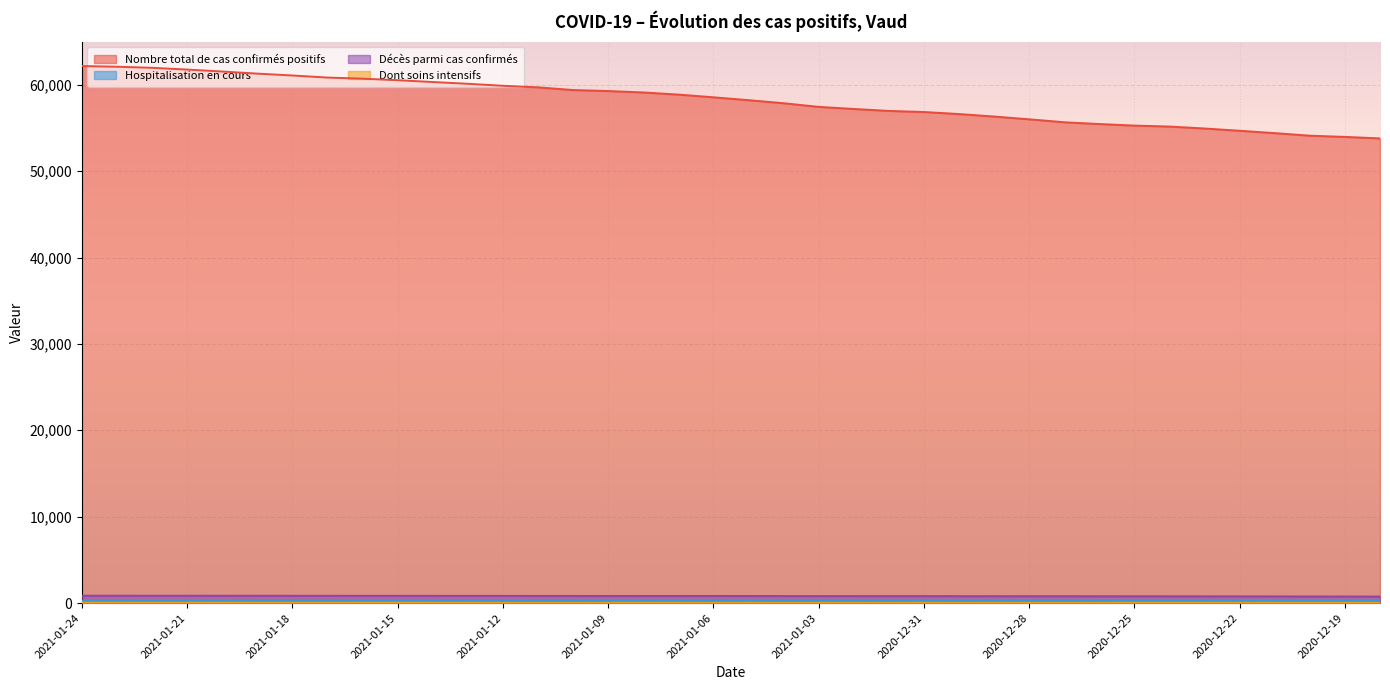

Reading left to right, extract all data points from this chart.

Nombre total de cas confirmés positifs: 2021-01-24=62159	2021-01-23=62082	2021-01-22=61957	2021-01-21=61752	2021-01-20=61527	2021-01-19=61283	2021-01-18=61068	2021-01-17=60827	2021-01-16=60700	2021-01-15=60523	2021-01-14=60310	2021-01-13=60108	2021-01-12=59876	2021-01-11=59696	2021-01-10=59385	2021-01-09=59268	2021-01-08=59104	2021-01-07=58857	2021-01-06=58544	2021-01-05=58212	2021-01-04=57857	2021-01-03=57435	2021-01-02=57194	2021-01-01=56967	2020-12-31=56842	2020-12-30=56606	2020-12-29=56315	2020-12-28=55997	2020-12-27=55654	2020-12-26=55448	2020-12-25=55267	2020-12-24=55158	2020-12-23=54932	2020-12-22=54669	2020-12-21=54396	2020-12-20=54100	2020-12-19=53960	2020-12-18=53785
Hospitalisation en cours: 2021-01-24=244	2021-01-23=251	2021-01-22=240	2021-01-21=241	2021-01-20=247	2021-01-19=270	2021-01-18=276	2021-01-17=278	2021-01-16=277	2021-01-15=270	2021-01-14=269	2021-01-13=281	2021-01-12=290	2021-01-11=311	2021-01-10=324	2021-01-09=318	2021-01-08=305	2021-01-07=305	2021-01-06=314	2021-01-05=316	2021-01-04=333	2021-01-03=307	2021-01-02=296	2021-01-01=295	2020-12-31=280	2020-12-30=296	2020-12-29=307	2020-12-28=308	2020-12-27=300	2020-12-26=291	2020-12-25=283	2020-12-24=284	2020-12-23=296	2020-12-22=312	2020-12-21=324	2020-12-20=347	2020-12-19=340	2020-12-18=339
Décès parmi cas confirmés: 2021-01-24=853	2021-01-23=853	2021-01-22=850	2021-01-21=850	2021-01-20=849	2021-01-19=848	2021-01-18=847	2021-01-17=846	2021-01-16=842	2021-01-15=840	2021-01-14=838	2021-01-13=836	2021-01-12=834	2021-01-11=829	2021-01-10=827	2021-01-09=825	2021-01-08=825	2021-01-07=825	2021-01-06=823	2021-01-05=818	2021-01-04=813	2021-01-03=812	2021-01-02=811	2021-01-01=809	2020-12-31=807	2020-12-30=801	2020-12-29=800	2020-12-28=796	2020-12-27=795	2020-12-26=792	2020-12-25=789	2020-12-24=786	2020-12-23=783	2020-12-22=778	2020-12-21=772	2020-12-20=766	2020-12-19=762	2020-12-18=758
Dont soins intensifs: 2021-01-24=44	2021-01-23=47	2021-01-22=46	2021-01-21=49	2021-01-20=51	2021-01-19=48	2021-01-18=47	2021-01-17=50	2021-01-16=51	2021-01-15=52	2021-01-14=50	2021-01-13=45	2021-01-12=42	2021-01-11=46	2021-01-10=46	2021-01-09=48	2021-01-08=50	2021-01-07=47	2021-01-06=46	2021-01-05=50	2021-01-04=46	2021-01-03=46	2021-01-02=45	2021-01-01=43	2020-12-31=44	2020-12-30=42	2020-12-29=47	2020-12-28=44	2020-12-27=44	2020-12-26=44	2020-12-25=48	2020-12-24=49	2020-12-23=49	2020-12-22=48	2020-12-21=52	2020-12-20=53	2020-12-19=53	2020-12-18=52